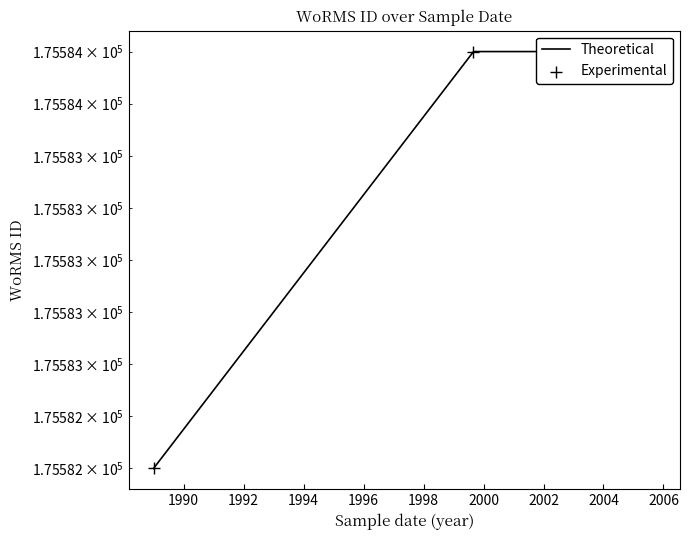

Between 01-09-1999 and 19-09-2005, which is larger?

01-09-1999